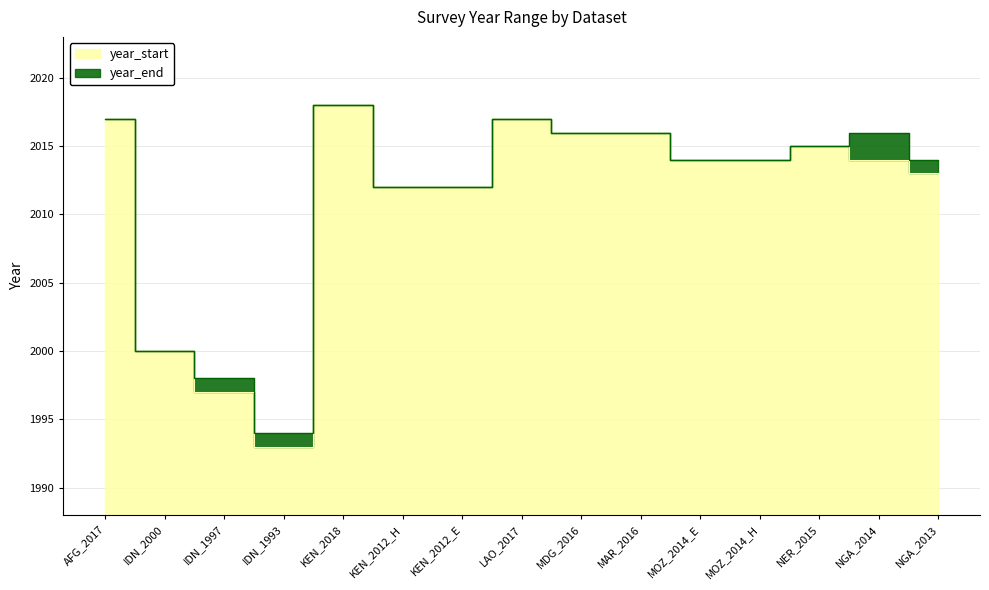

What is the approximate value of year_end at AFG_2017?

2017